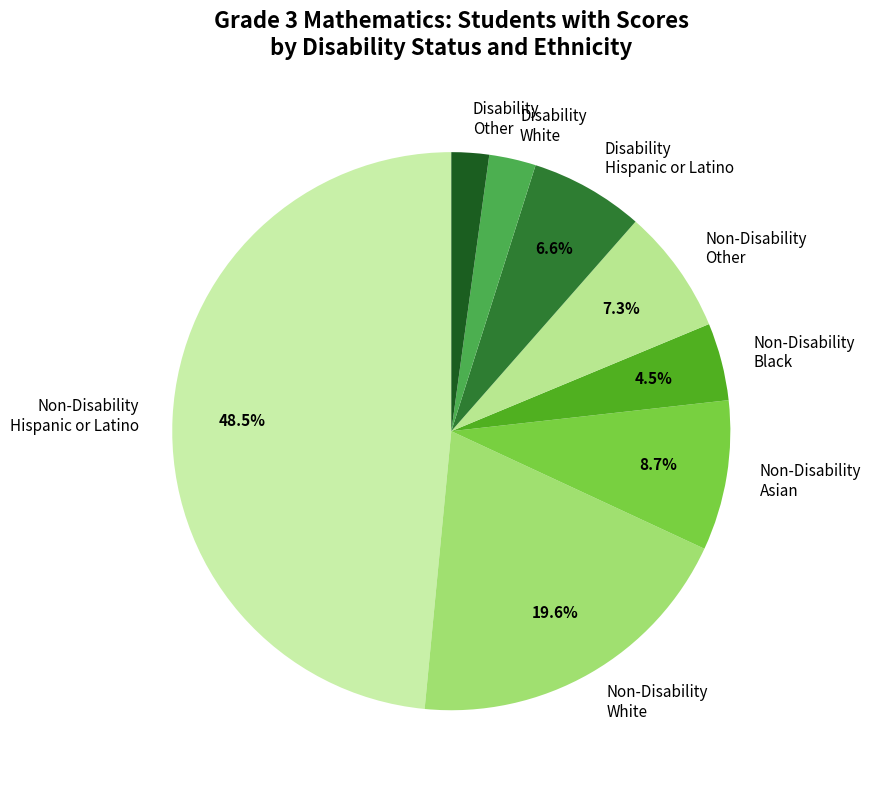

Do Non-Disability Asian and Disability Hispanic or Latino together represent more than half of the pie?

No